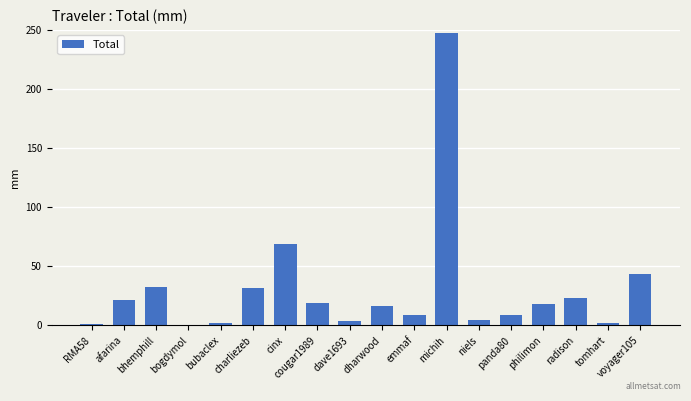

What is the maximum value shown in the chart?

247.1